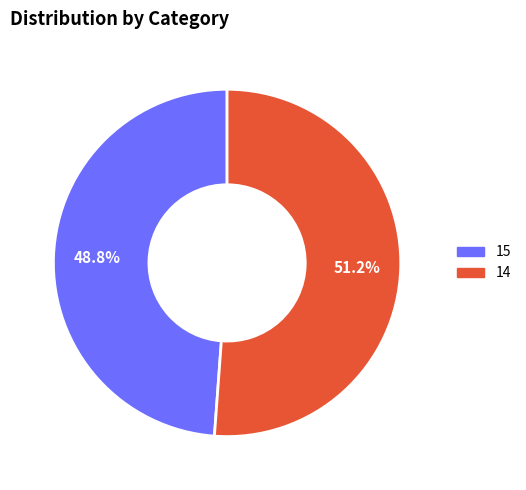

What percentage is the 15 slice, to the nearest percent?

49%